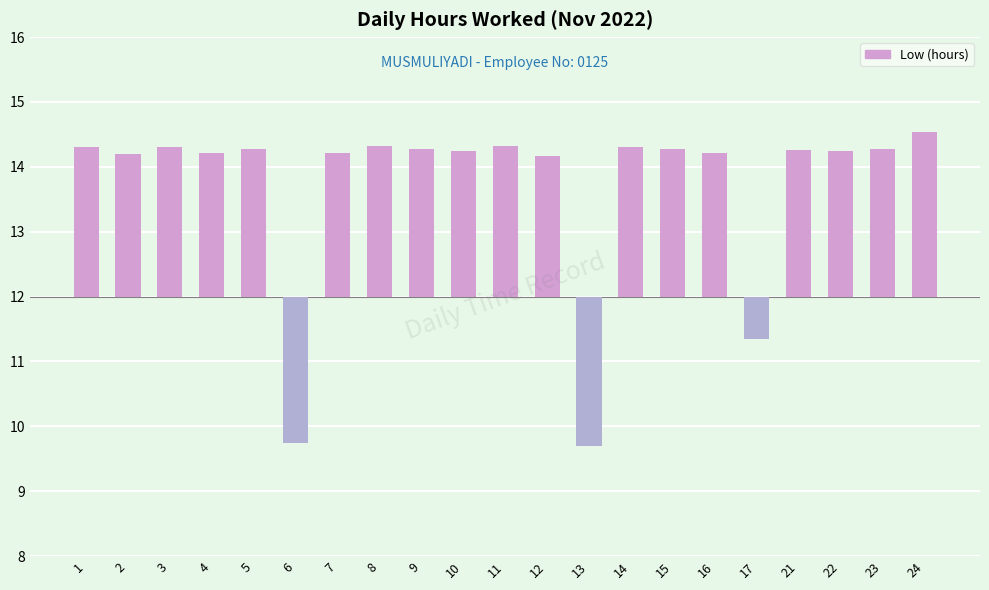

At which label is the value closest to 0?

17